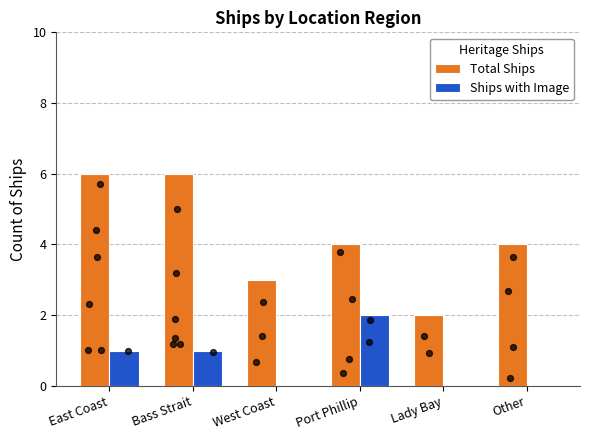

What are all the series names shown in the legend?

Total Ships, Ships with Image